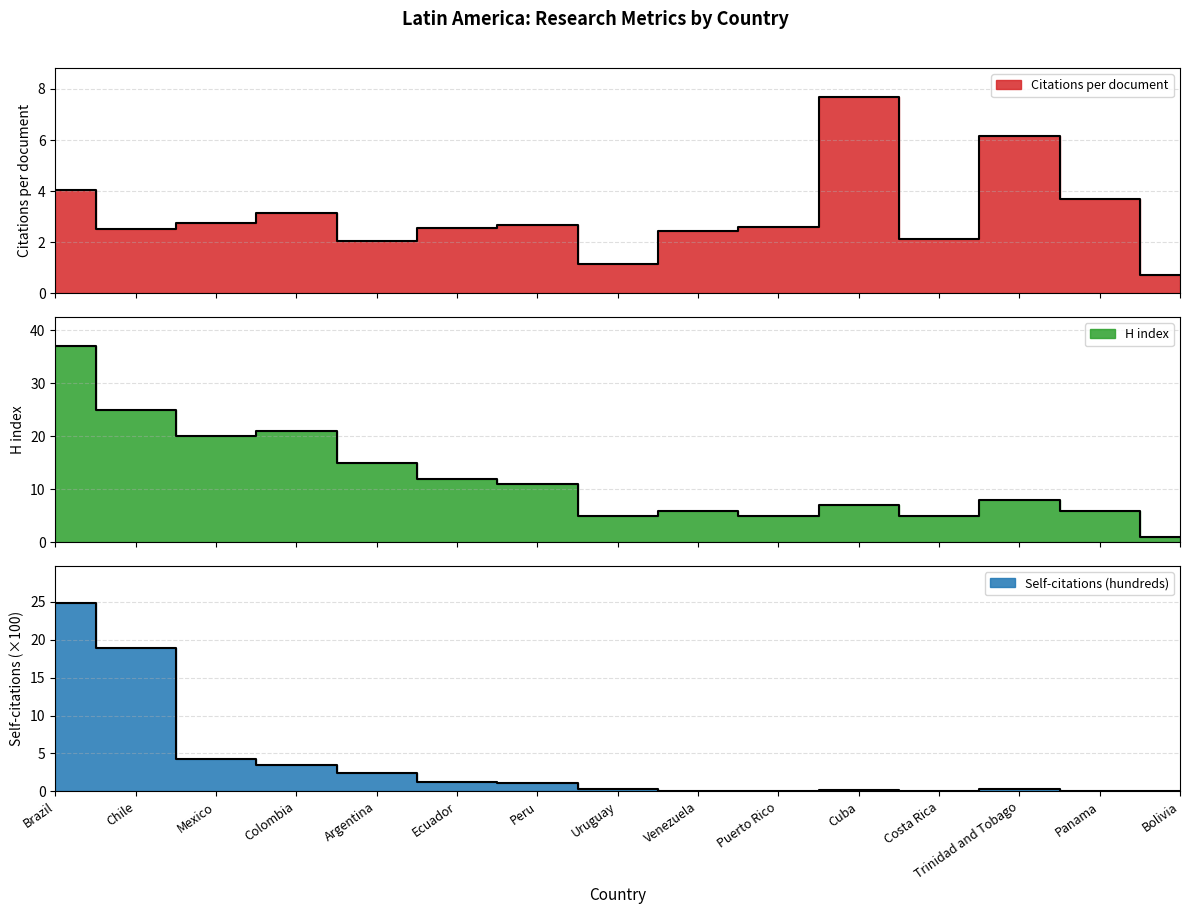

What is the label of the 7th point from the left?

Peru